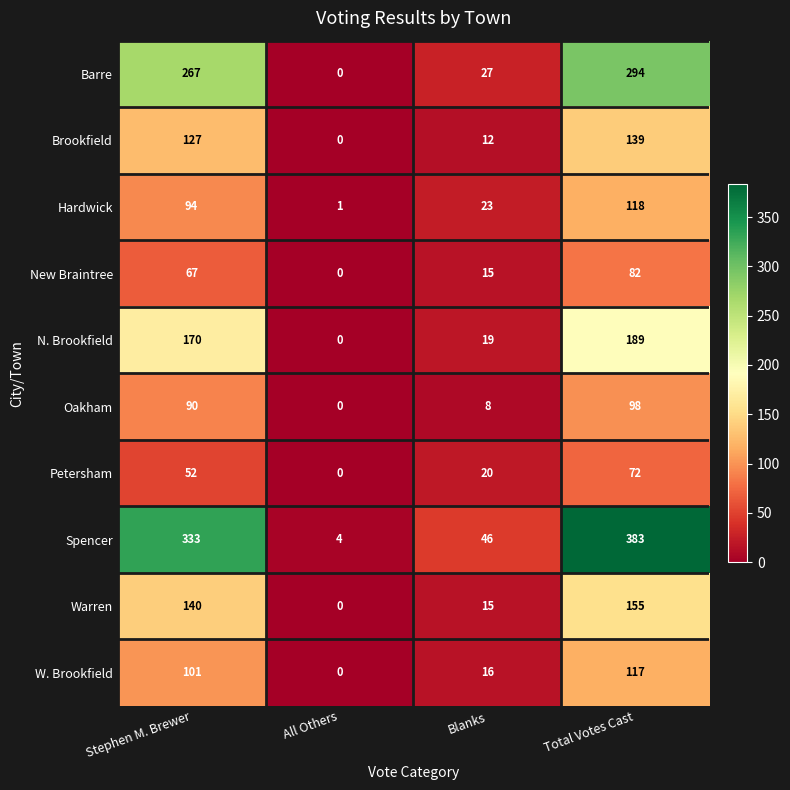

Is it true that Oakham equals 13 at Blanks?

False